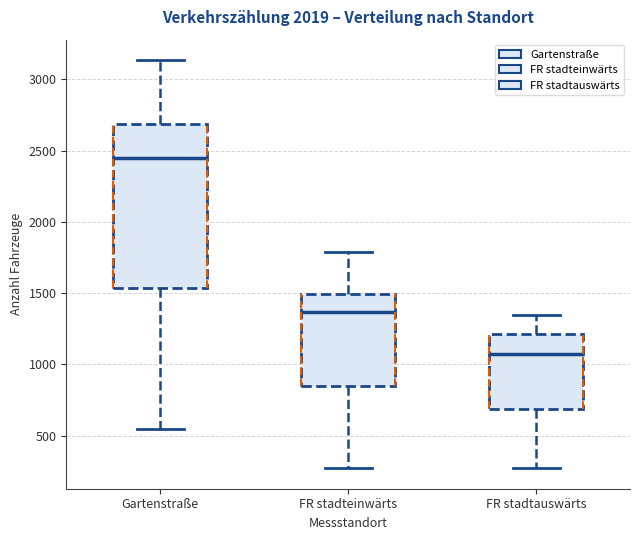

Which box has the highest median line?

Gartenstraße